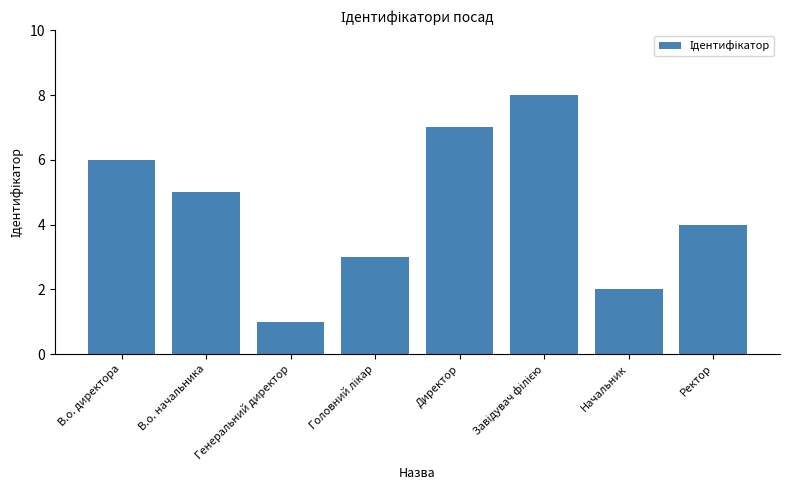

What value does the data have at В.о. начальника?

5